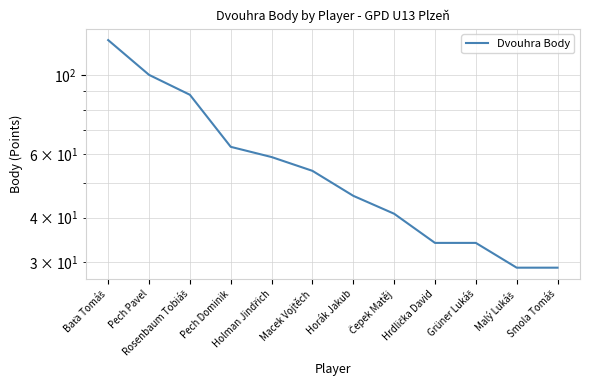

What is the maximum value shown in the chart?

125